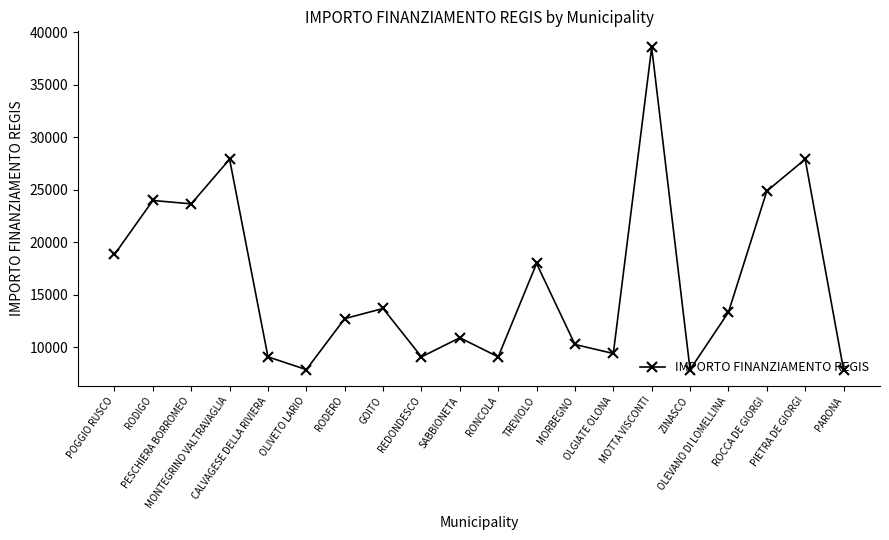

What is the label of the 18th point from the right?

PESCHIERA BORROMEO